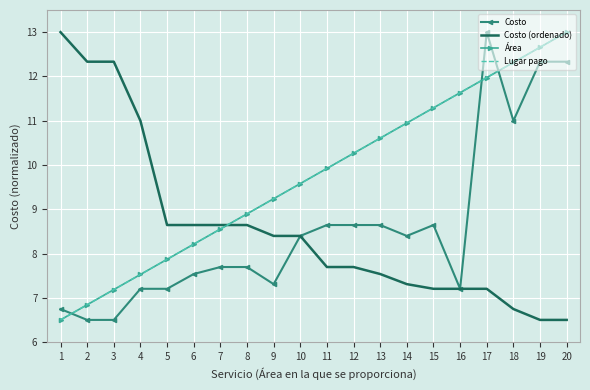

Between which two adjacent categories do Costo (ordenado) and Lugar pago first intersect?

7 and 8